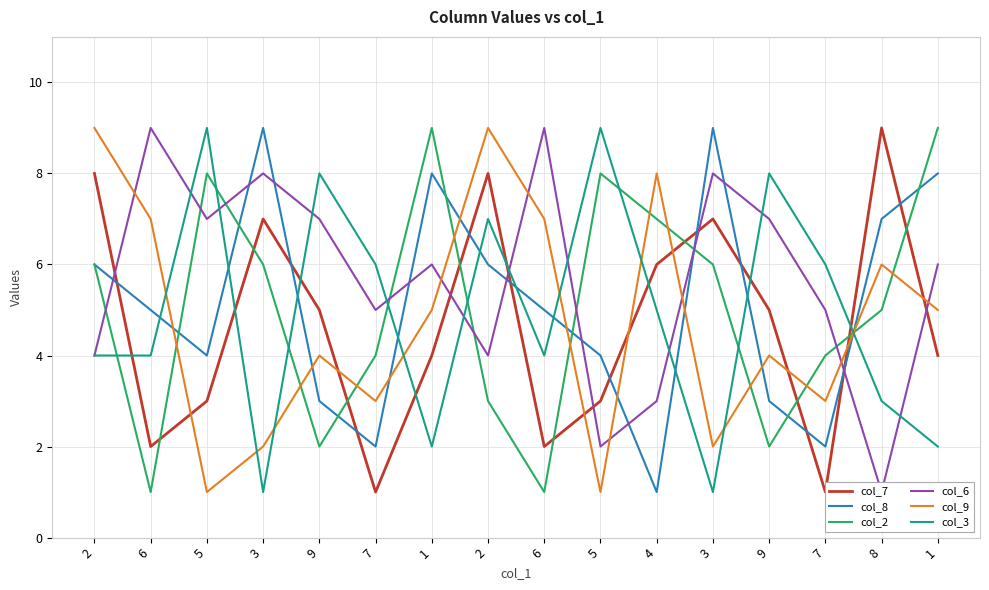

Between which two adjacent categories do col_3 and col_2 first intersect?

2 and 6